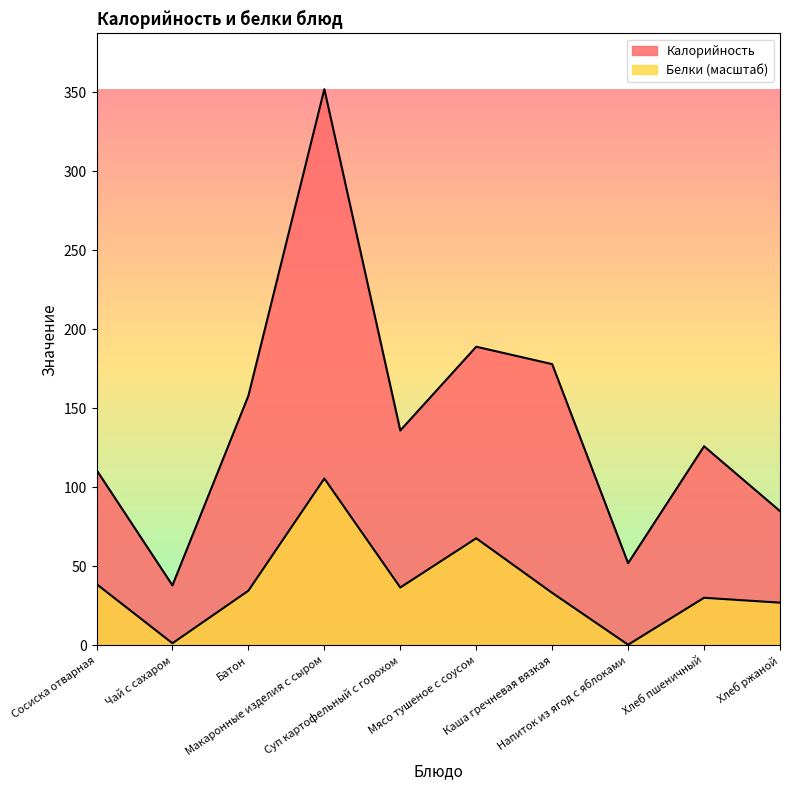

How many interior local peaks does the Белки series have?

3